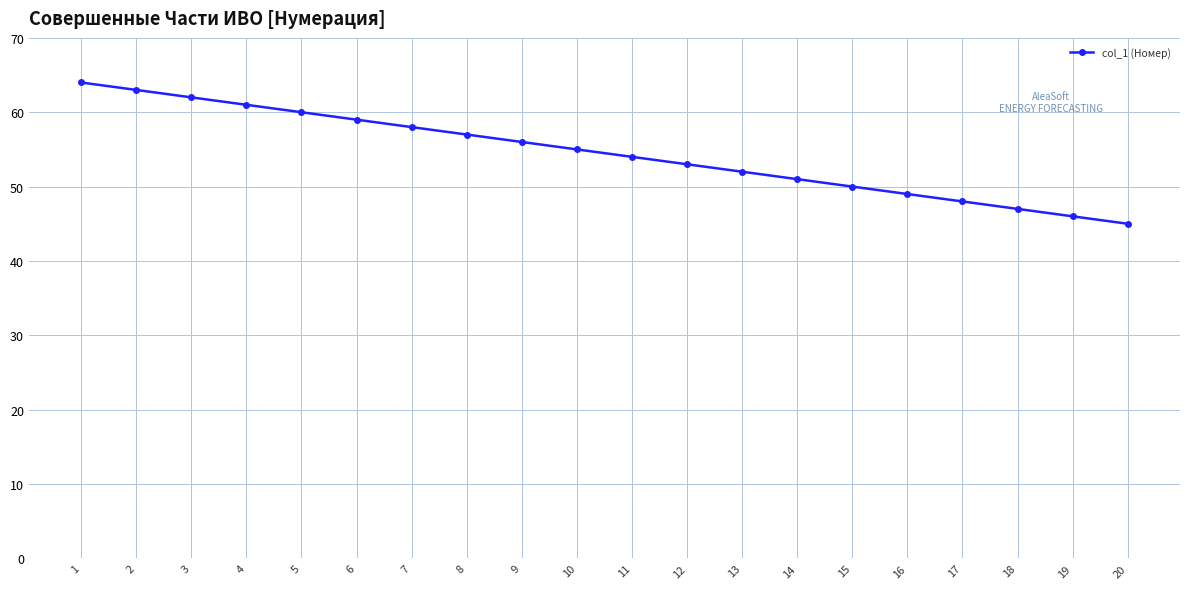

True or false: the data has more than 0 interior local peaks.

False